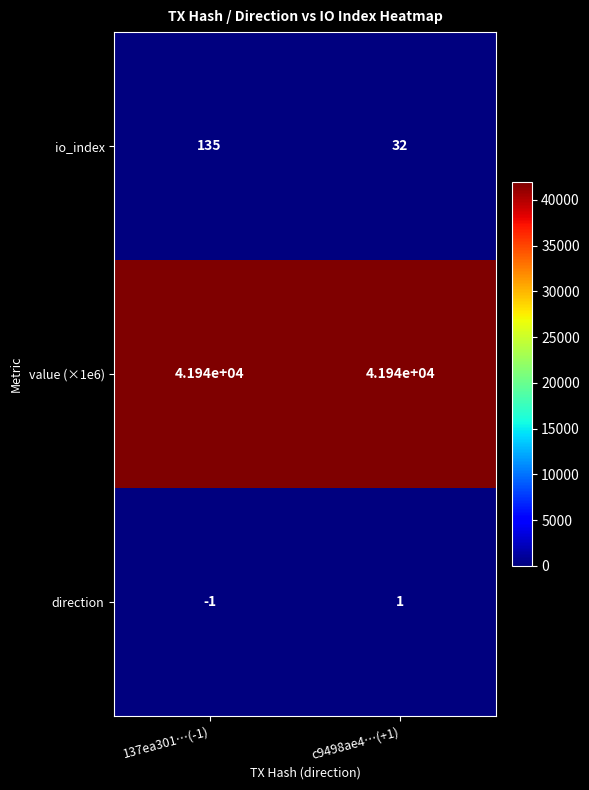

List the series in order of their peak value, lowest first.

direction, io_index, value (×1e6)